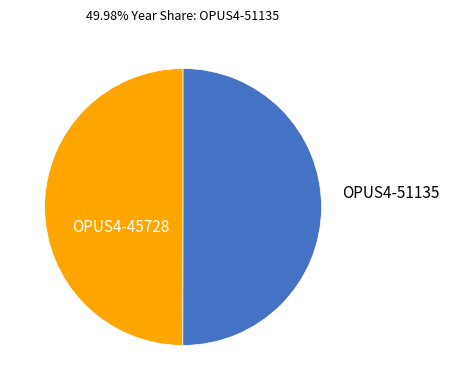

Is the sum of OPUS4-45728 and OPUS4-51135 greater than half?

Yes